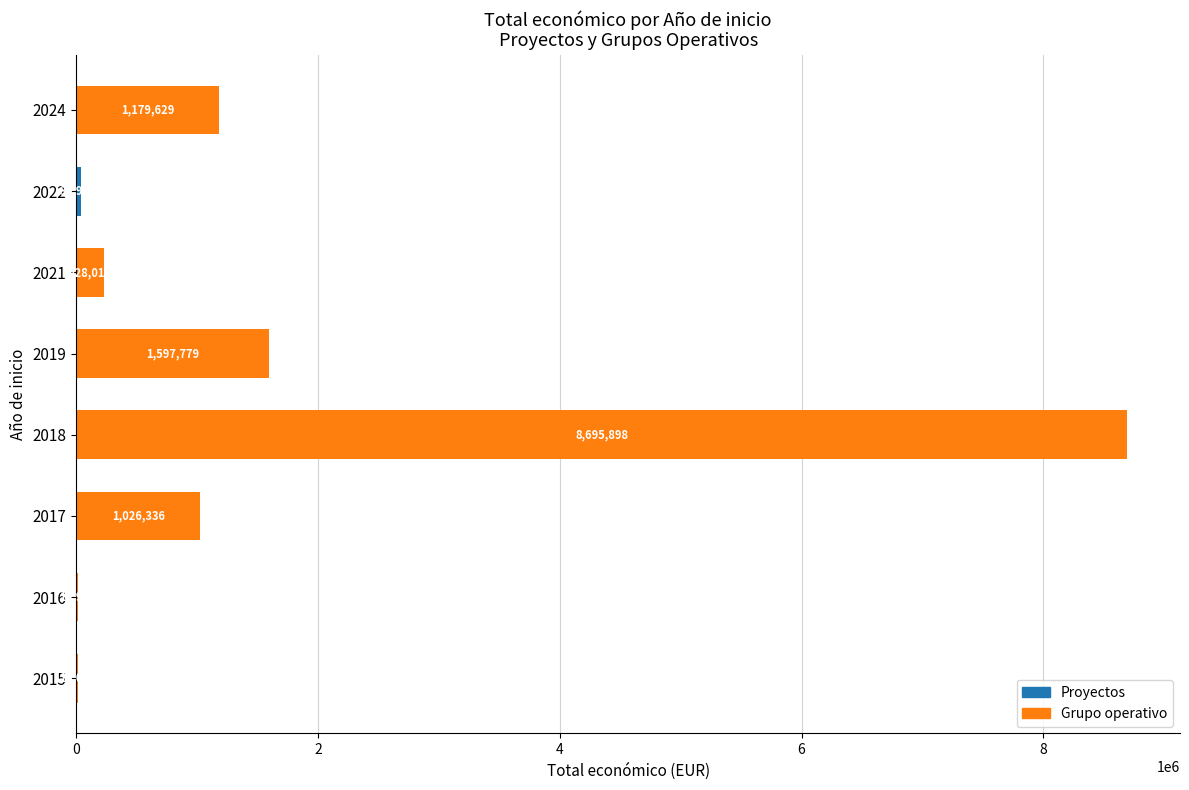

What is the total value across all series at 2018?

8695898